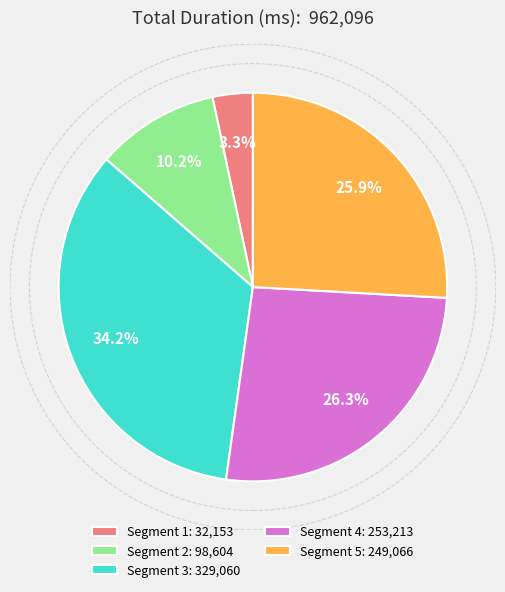

Is Segment 1 the majority of the pie?

No